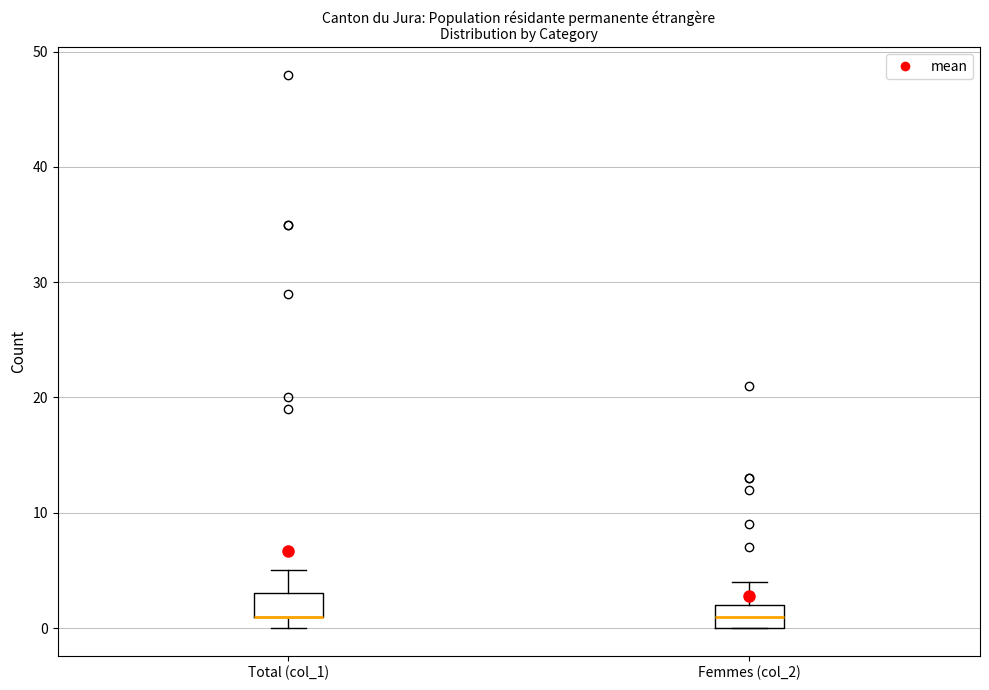

Where does the upper whisker of the box for Total (col_1) end on the y-axis? The values are not printed on the chart, so give them approximately, as read against the axis.

5